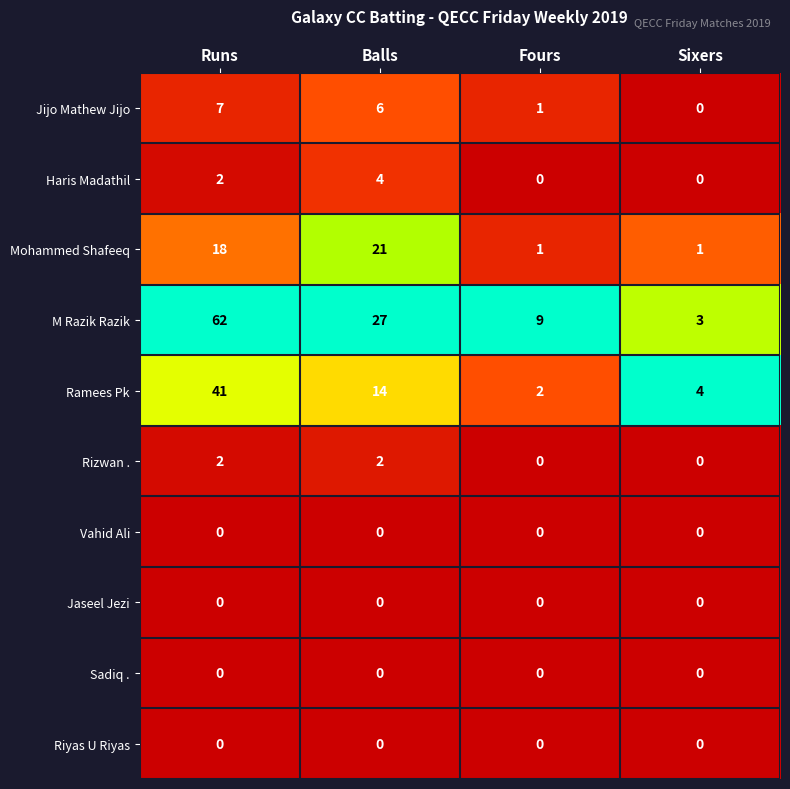

Which series has the largest total across all categories?

M Razik Razik